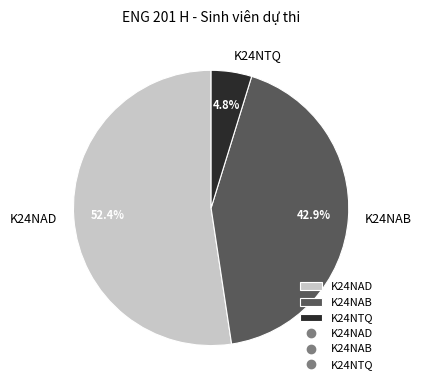

Count the number of slices in the pie.

3